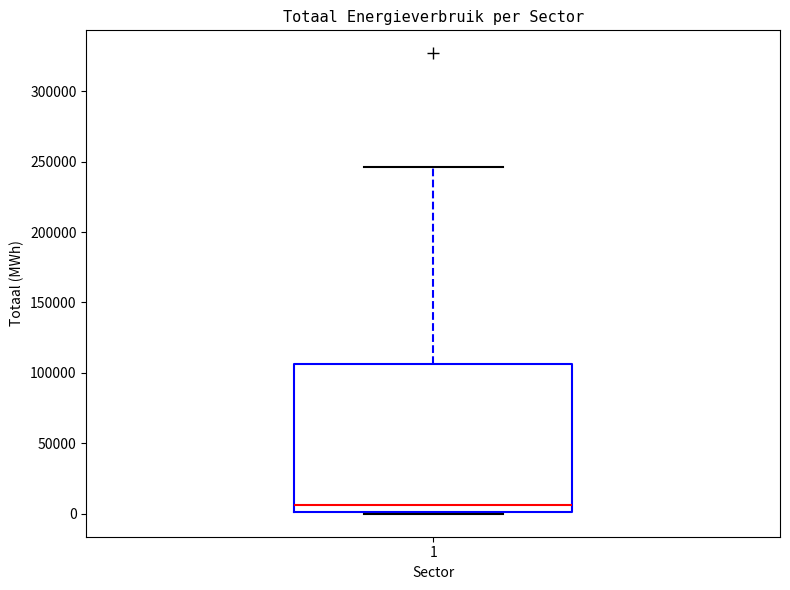

Transcribe this box plot: give where the median line is, the range the box spans, and where the two whiskers end, as read against the y-axis. The values are not printed on the chart, so give them approximately, as read against the axis.

median 5000, box 0 to 105000, whiskers 0 to 245000